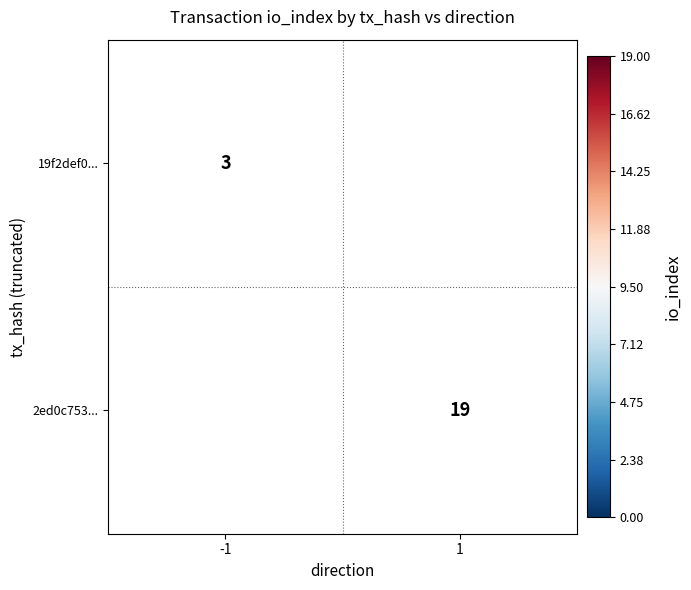

True or false: 2ed0c753... has a value of 19 at 1.

True